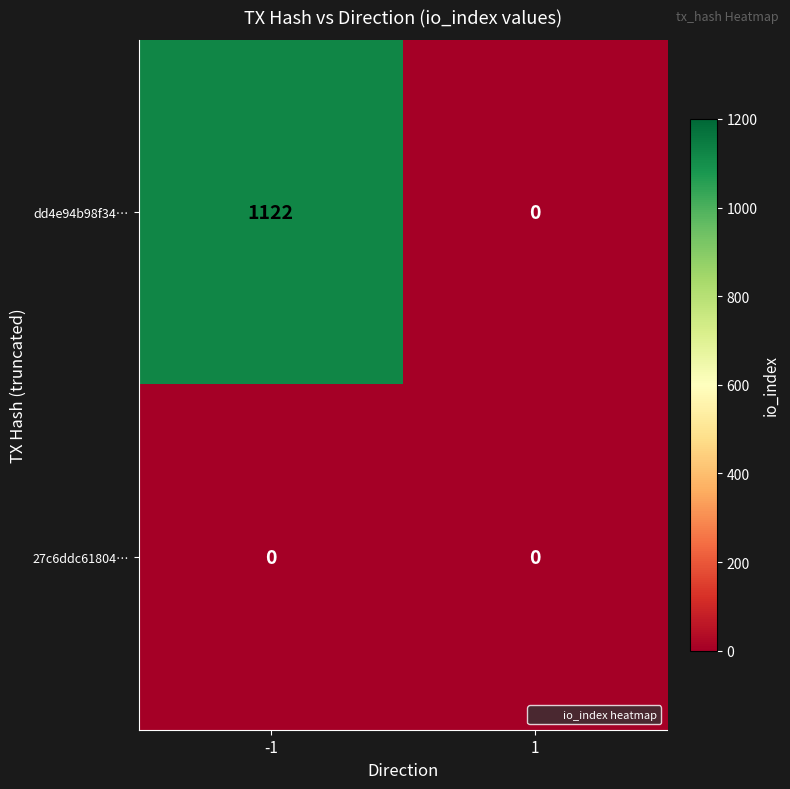

What value does the dd4e94b98f34… series have at -1, to the nearest 100?

1100